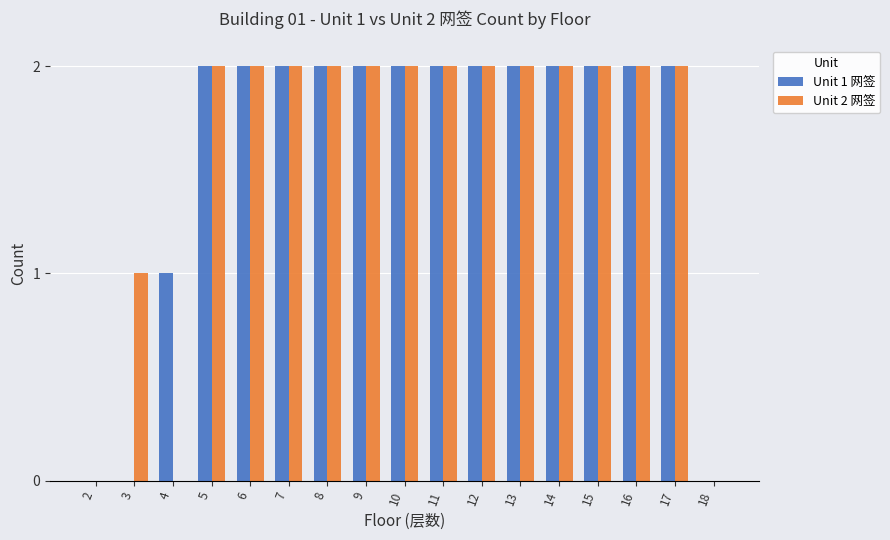

Count the Unit 2 网签 values in the range 2 to 3.

13